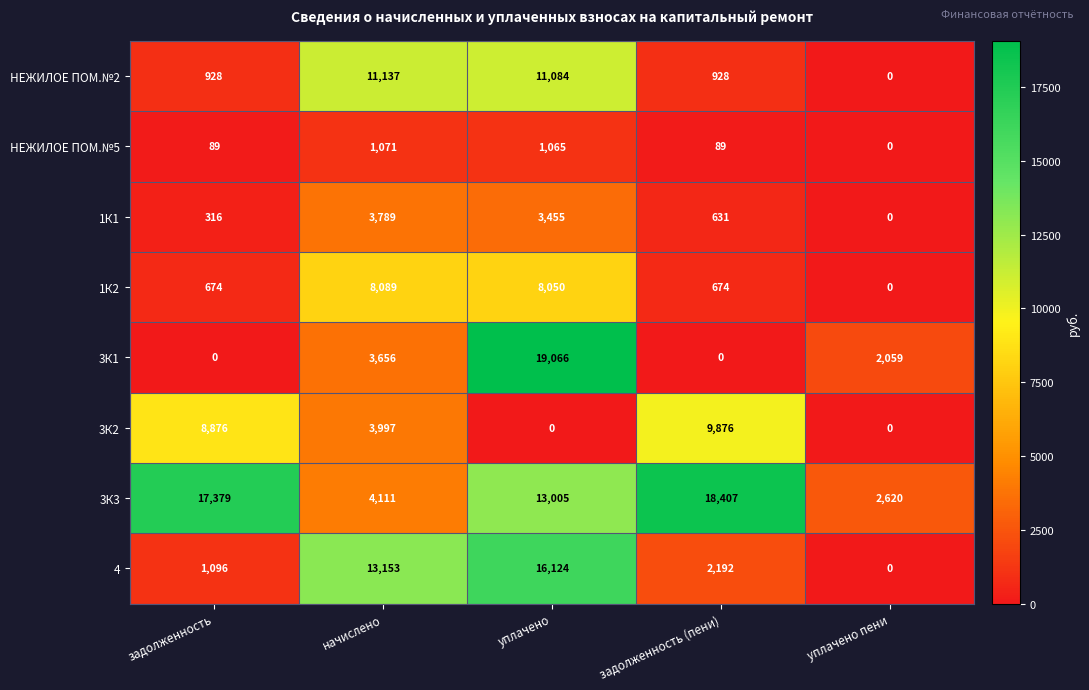

What is the total value across all series at задолженность (пени)?

32797